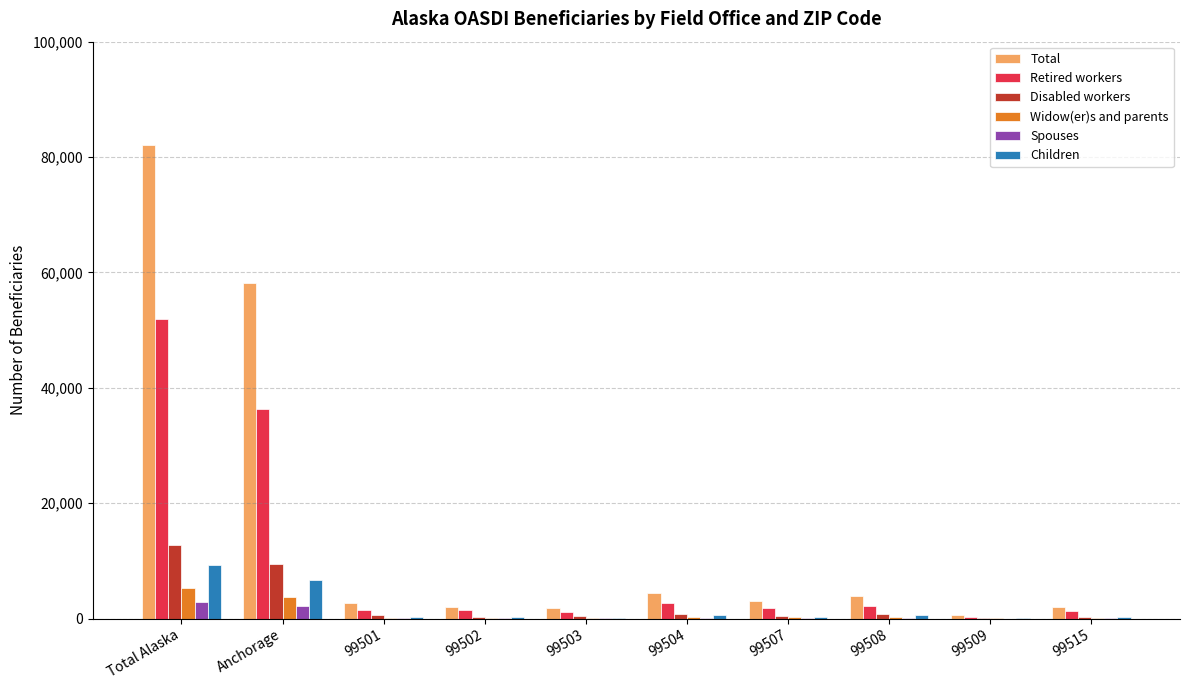

Where does the Children series first go above 355?

Total Alaska